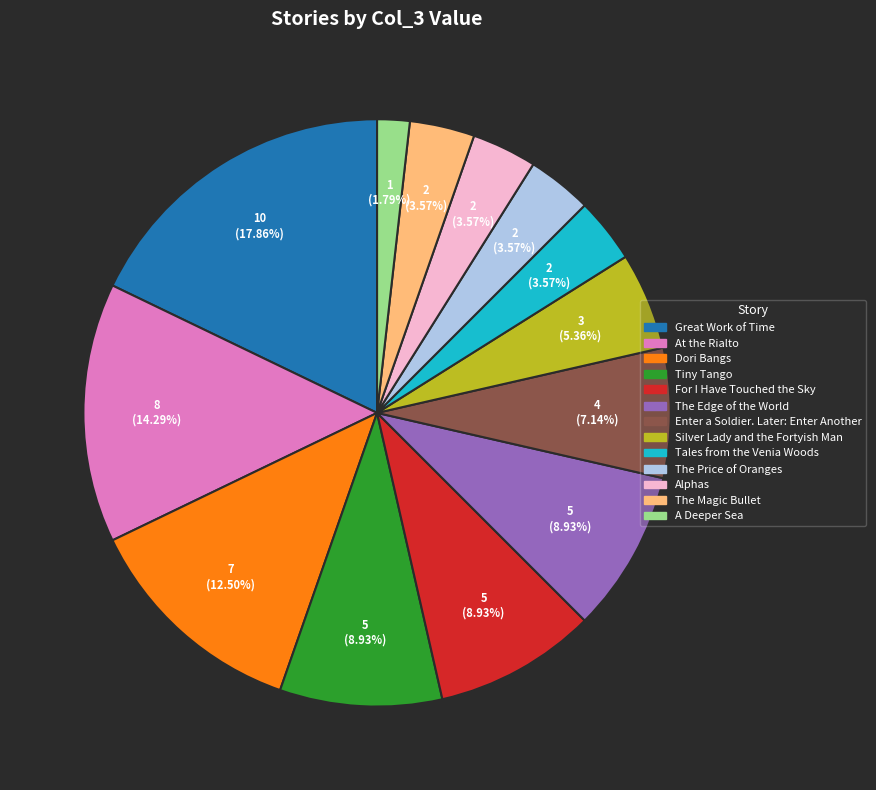

Combined, do The Price of Oranges and Tiny Tango account for over 50%?

No